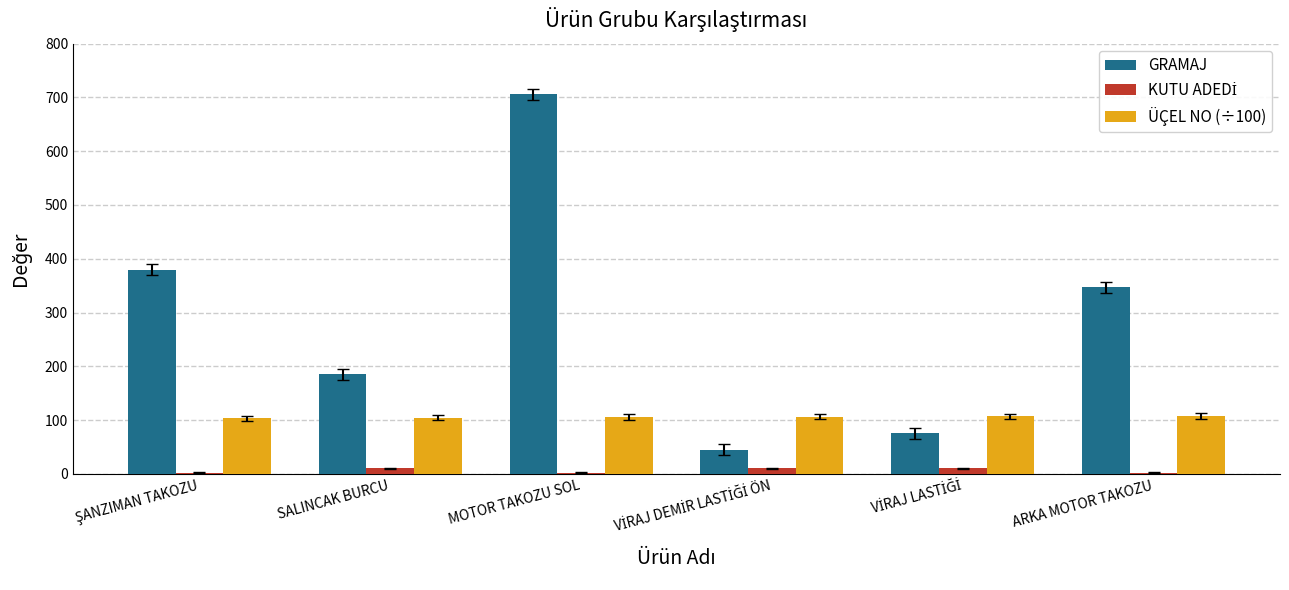

Which series has the largest total across all categories?

GRAMAJ